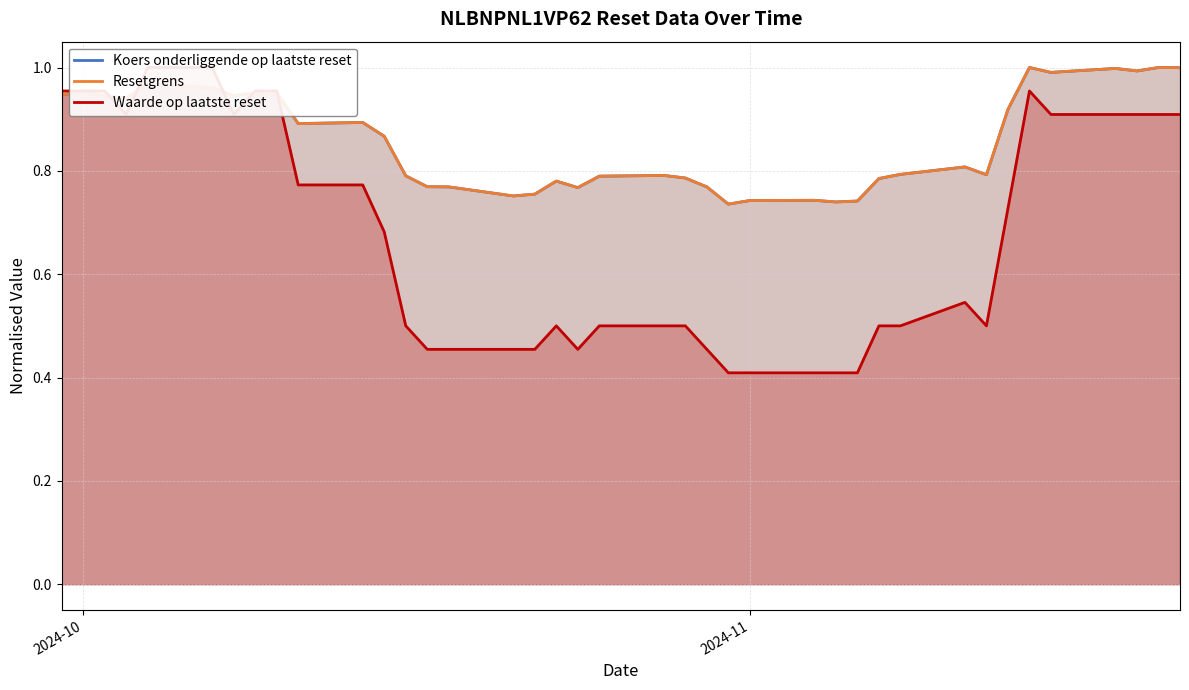

Reading left to right, extract all data points from this chart.

Koers onderliggende op laatste reset: 0.9	1.0	0.9	0.9	1.0	1.0	0.9	1.0	1.0	0.9	0.9	0.9	0.8	0.8	0.8	0.8	0.8	0.8	0.8	0.8	0.8	0.8	0.8	0.7	0.7	0.7	0.7	0.7	0.8	0.8	0.8	0.8	0.9	1.0	1.0	1.0	1.0	1.0	1.0
Resetgrens: 0.9	1.0	0.9	0.9	1.0	1.0	0.9	1.0	1.0	0.9	0.9	0.9	0.8	0.8	0.8	0.8	0.8	0.8	0.8	0.8	0.8	0.8	0.8	0.7	0.7	0.7	0.7	0.7	0.8	0.8	0.8	0.8	0.9	1.0	1.0	1.0	1.0	1.0	1.0
Waarde op laatste reset: 1.0	1.0	1.0	0.9	1.0	1.0	0.9	1.0	1.0	0.8	0.8	0.7	0.5	0.5	0.5	0.5	0.5	0.5	0.5	0.5	0.5	0.5	0.5	0.4	0.4	0.4	0.4	0.4	0.5	0.5	0.5	0.5	0.7	1.0	0.9	0.9	0.9	0.9	0.9